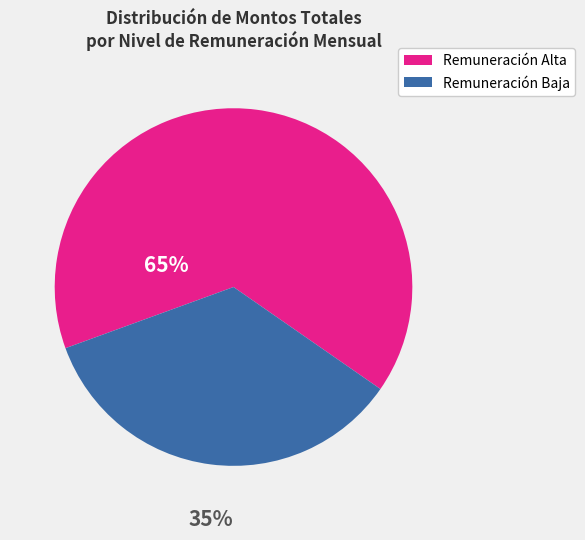

How many segments does this pie chart have?

2